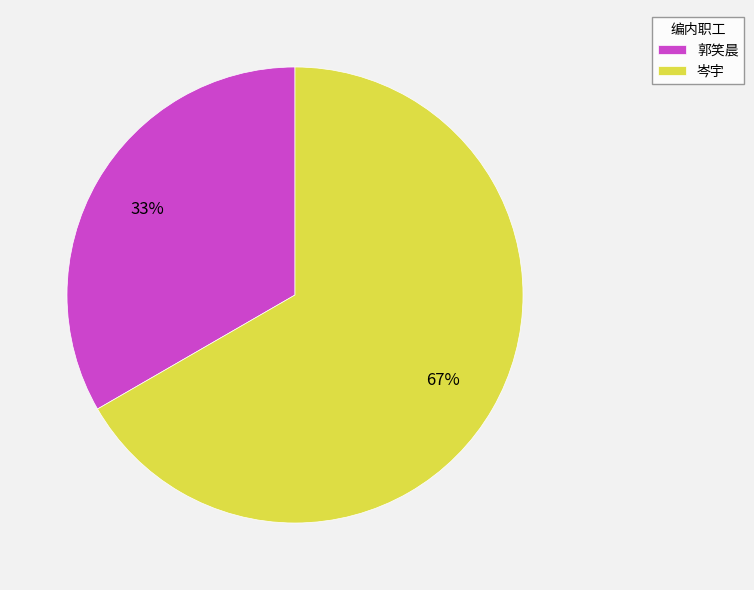

True or false: 岑宇 accounts for 75% of the total.

False